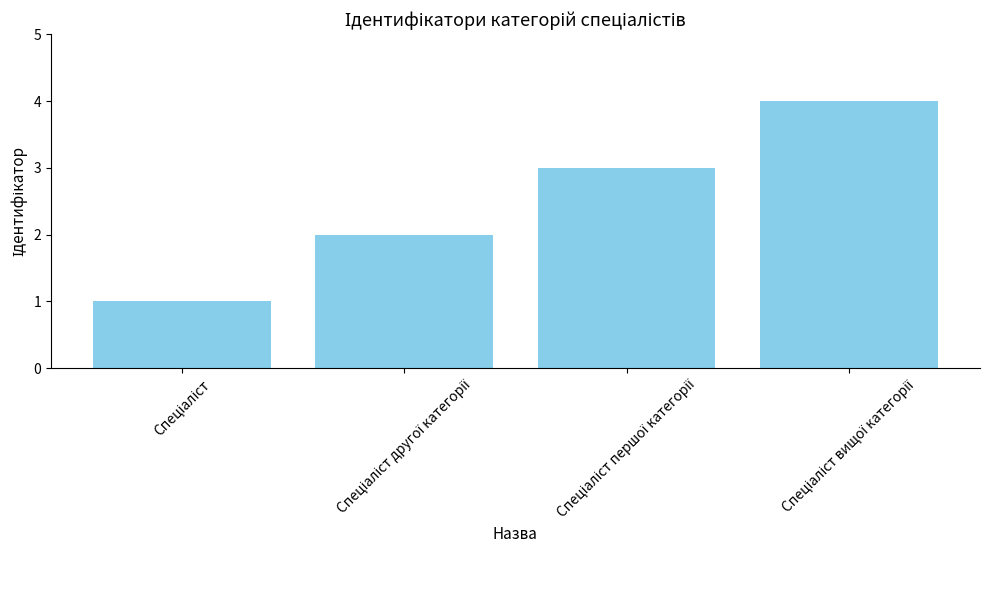

What is the difference between the maximum and minimum values?

3